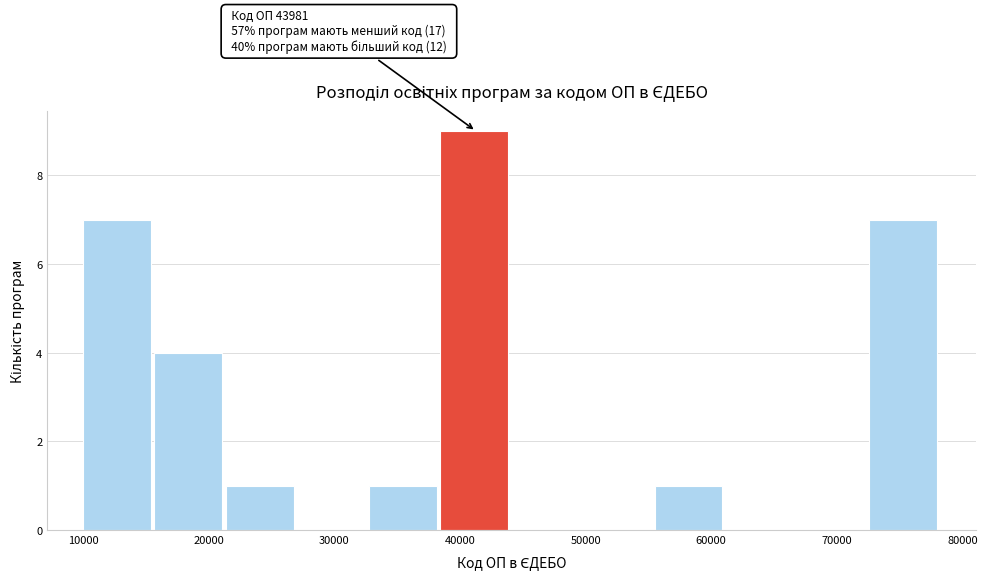

Over which range of the x-axis is the bar tallest?

38000 to 44000